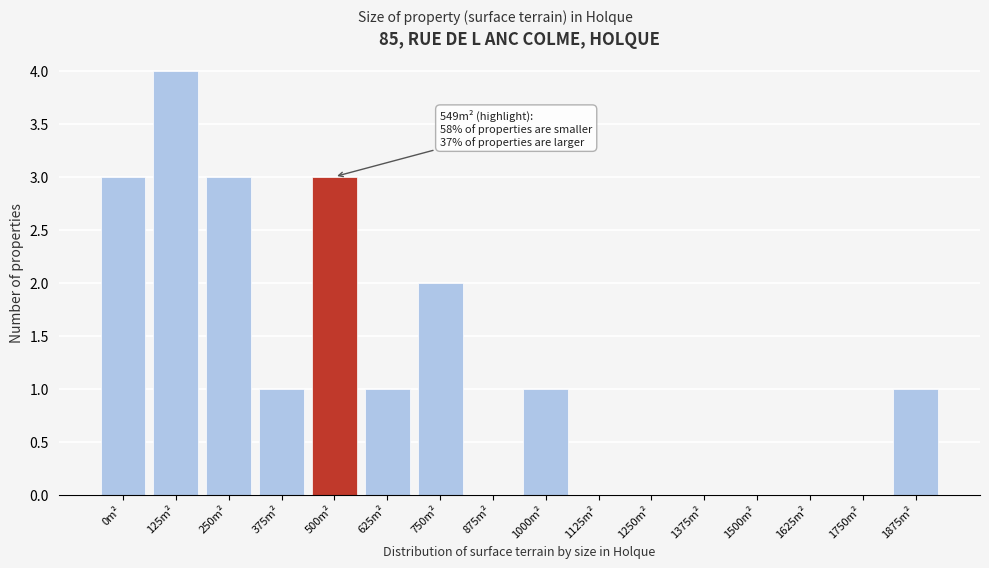

Reading right to left, extract all data points from this chart.

1875m²=1	1750m²=0	1625m²=0	1500m²=0	1375m²=0	1250m²=0	1125m²=0	1000m²=1	875m²=0	750m²=2	625m²=1	500m²=3	375m²=1	250m²=3	125m²=4	0m²=3